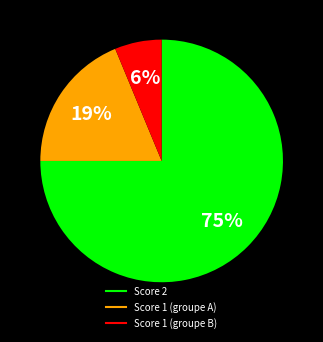

Is there any slice that represents more than half of the pie?

Yes